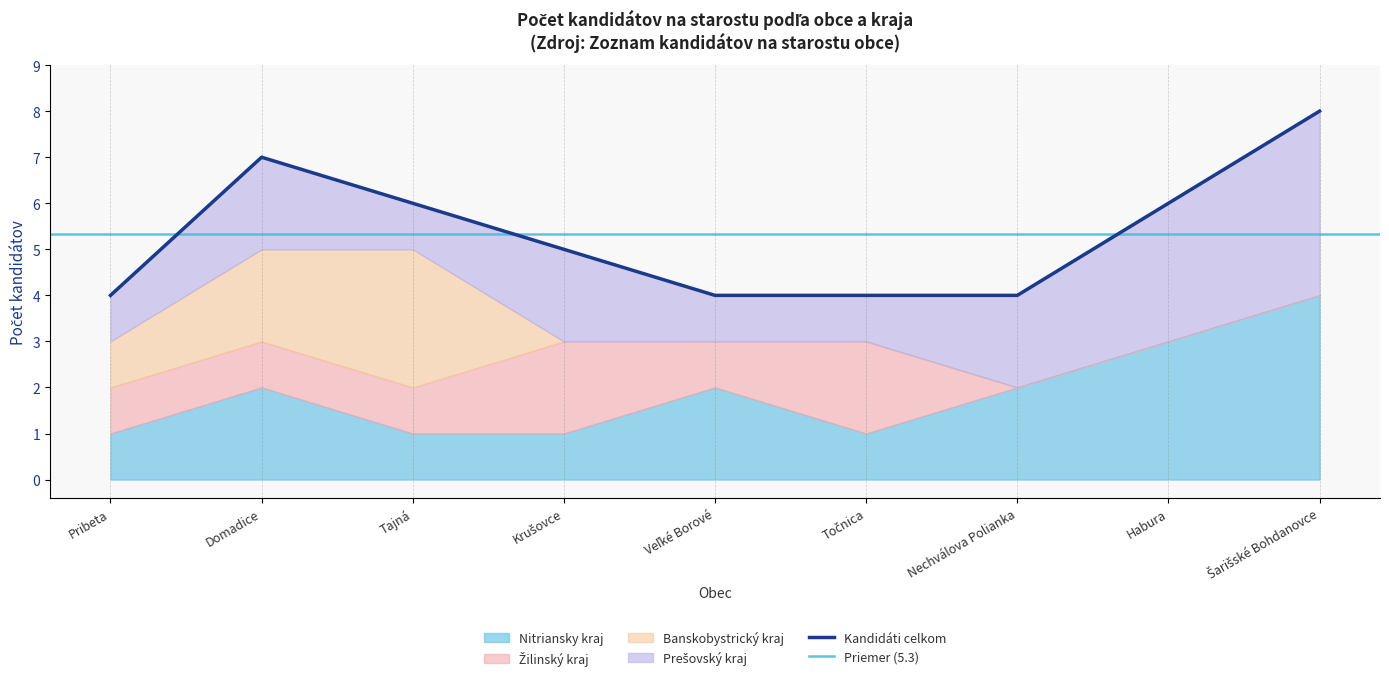

What is the label of the 2nd point from the right?

Habura